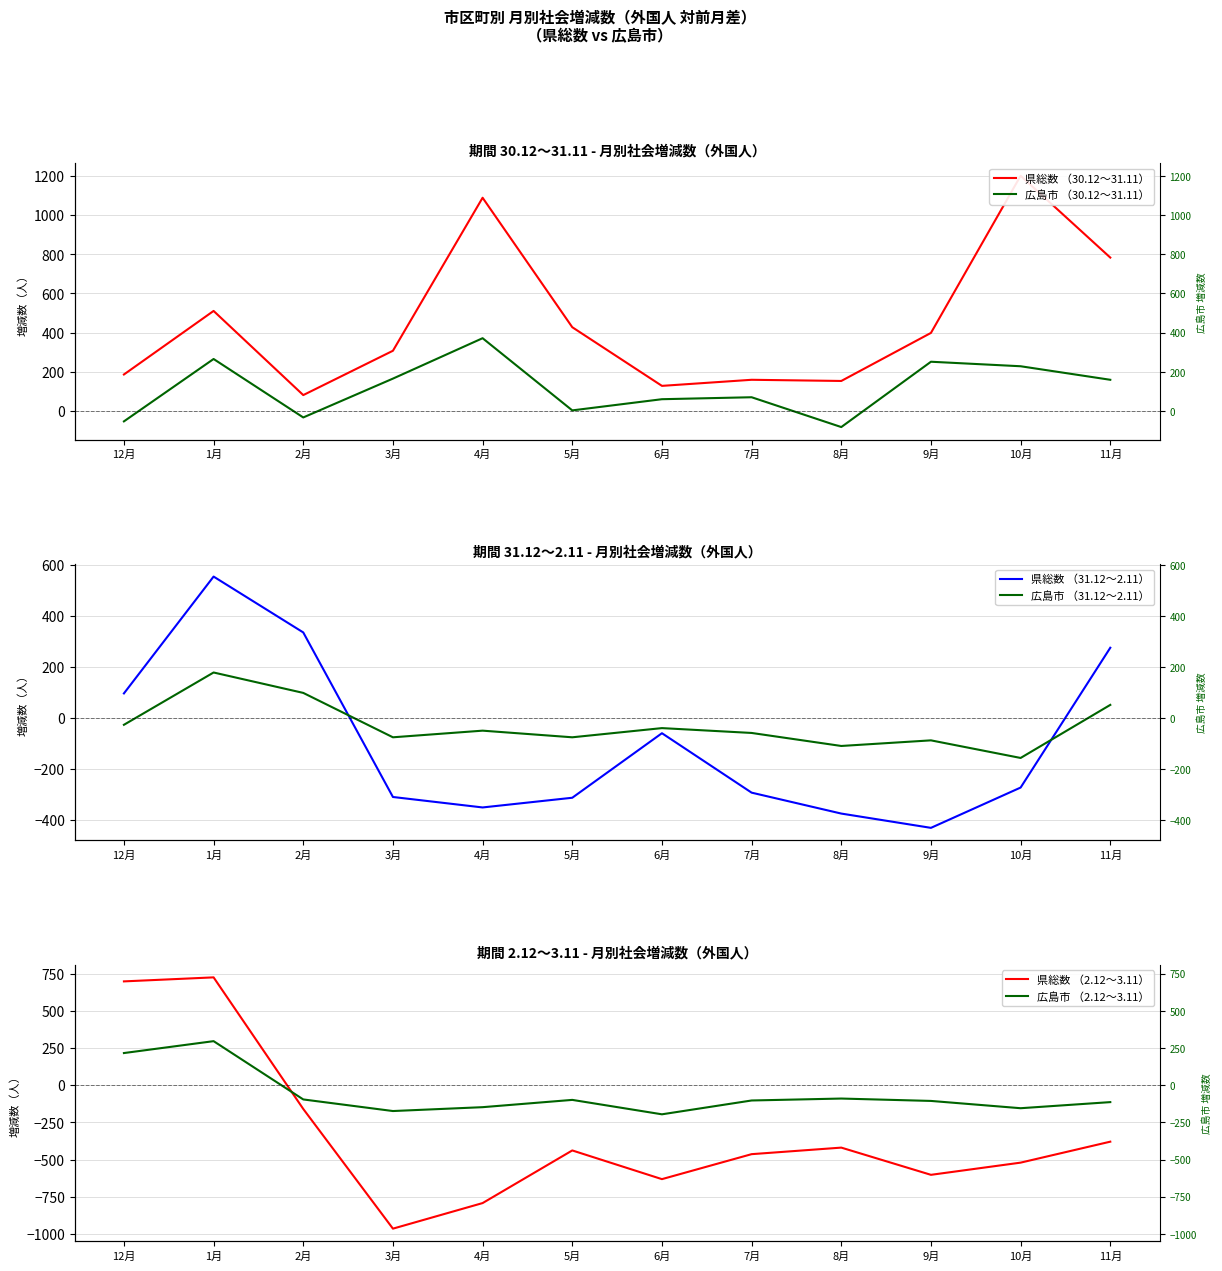

Between 9月 and 10月, which is larger?

10月